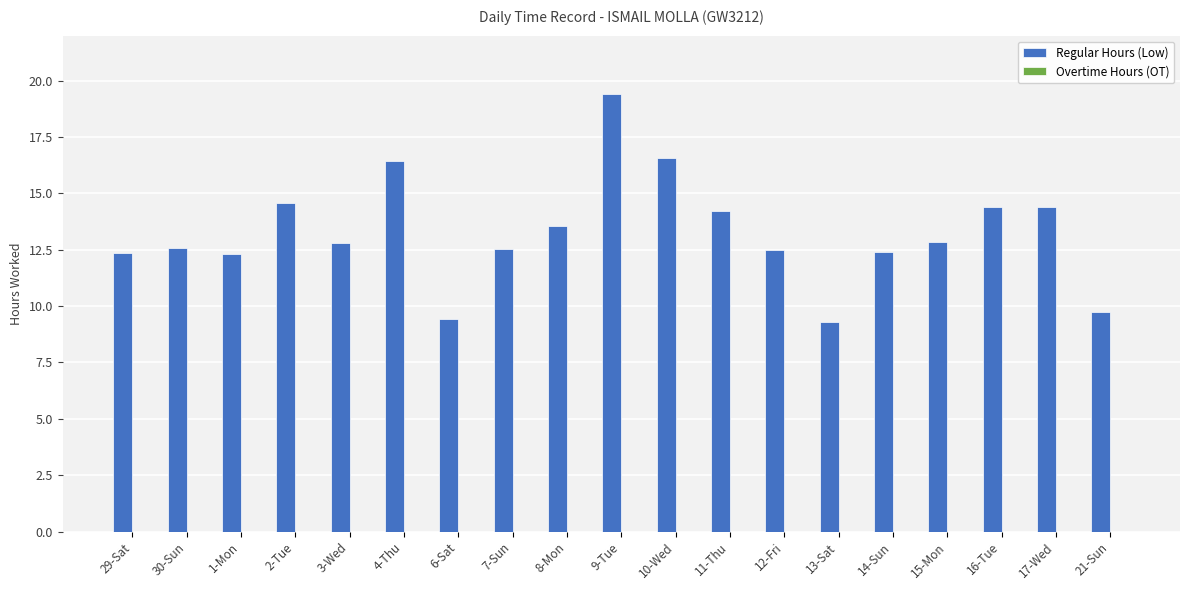

What is the label of the 19th bar from the left?

21-Sun